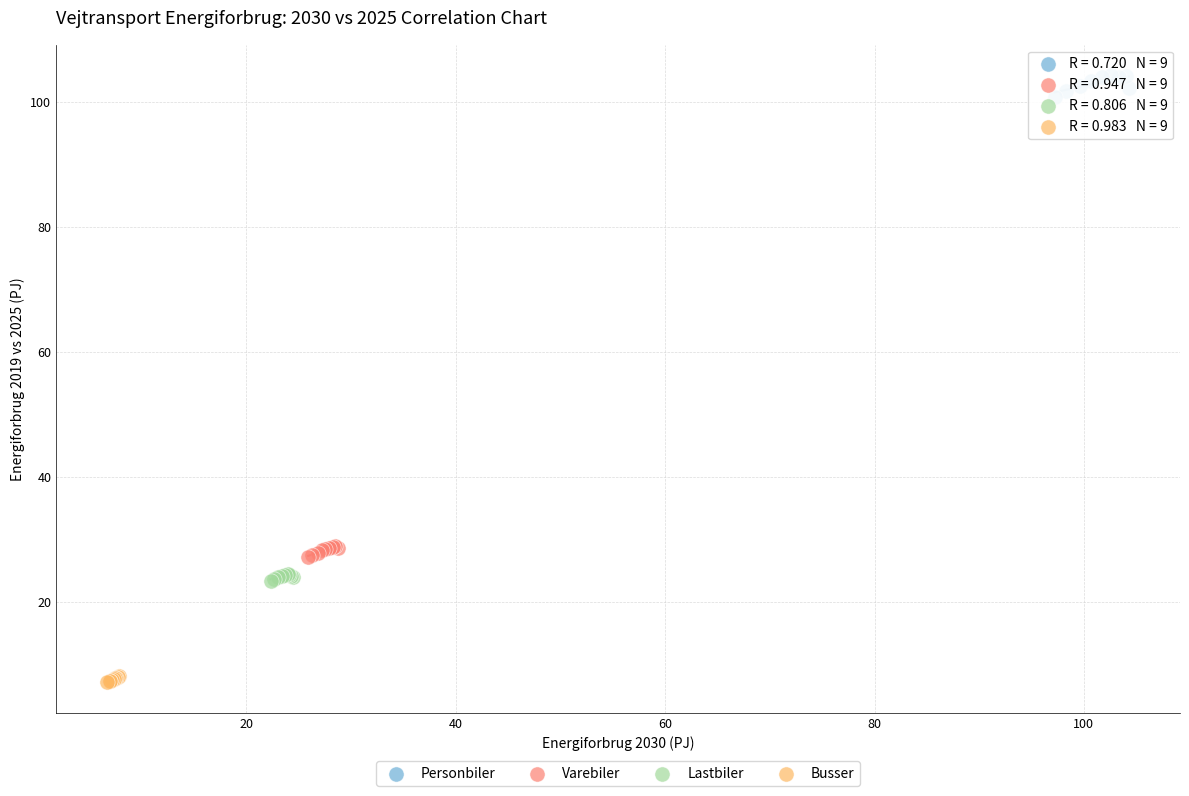

Which series has the widest spread of Y values?

Personbiler